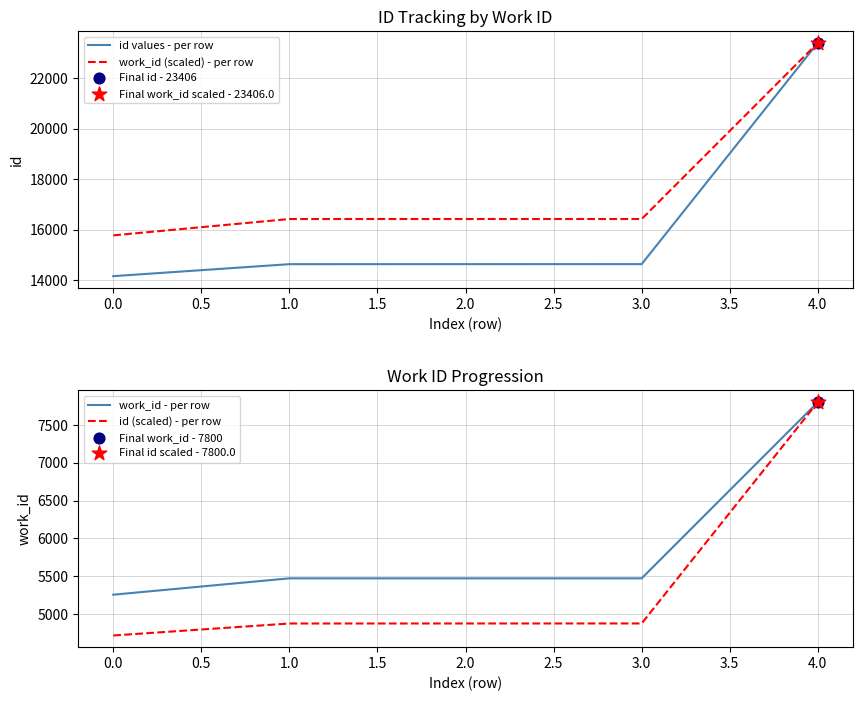

What are all the series names shown in the legend?

id values - per row, work_id (scaled) - per row, work_id - per row, id (scaled) - per row